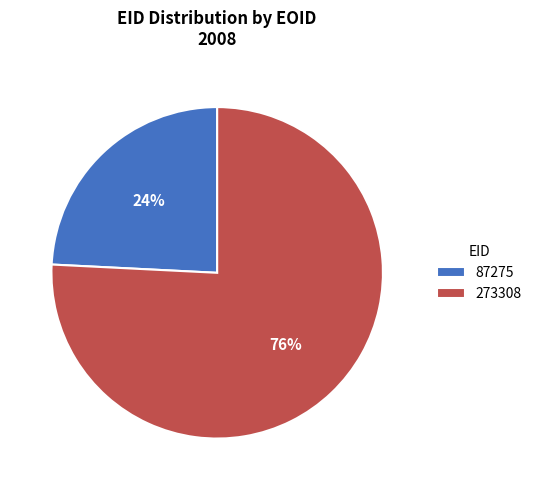

How many segments does this pie chart have?

2